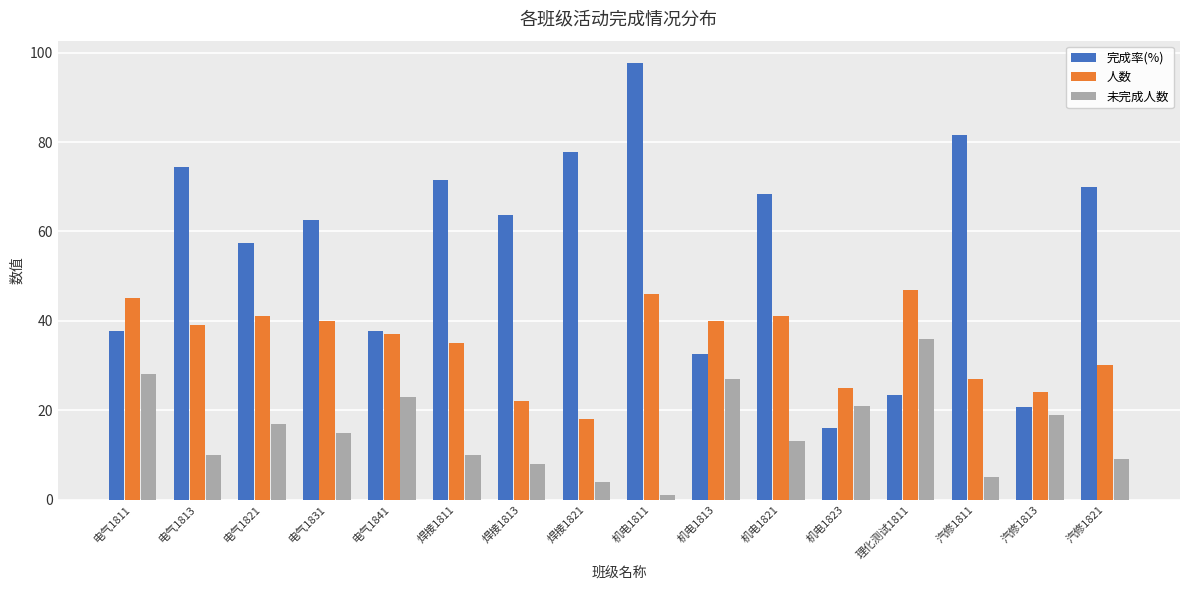

How many series are shown in this chart?

3